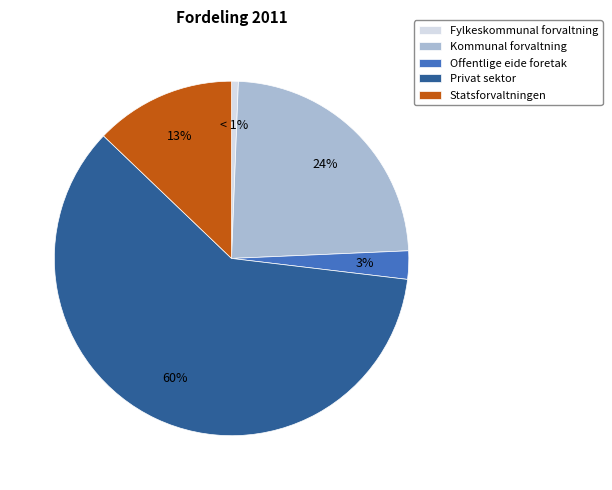

Is it true that Kommunal forvaltning is 17% of the pie?

False